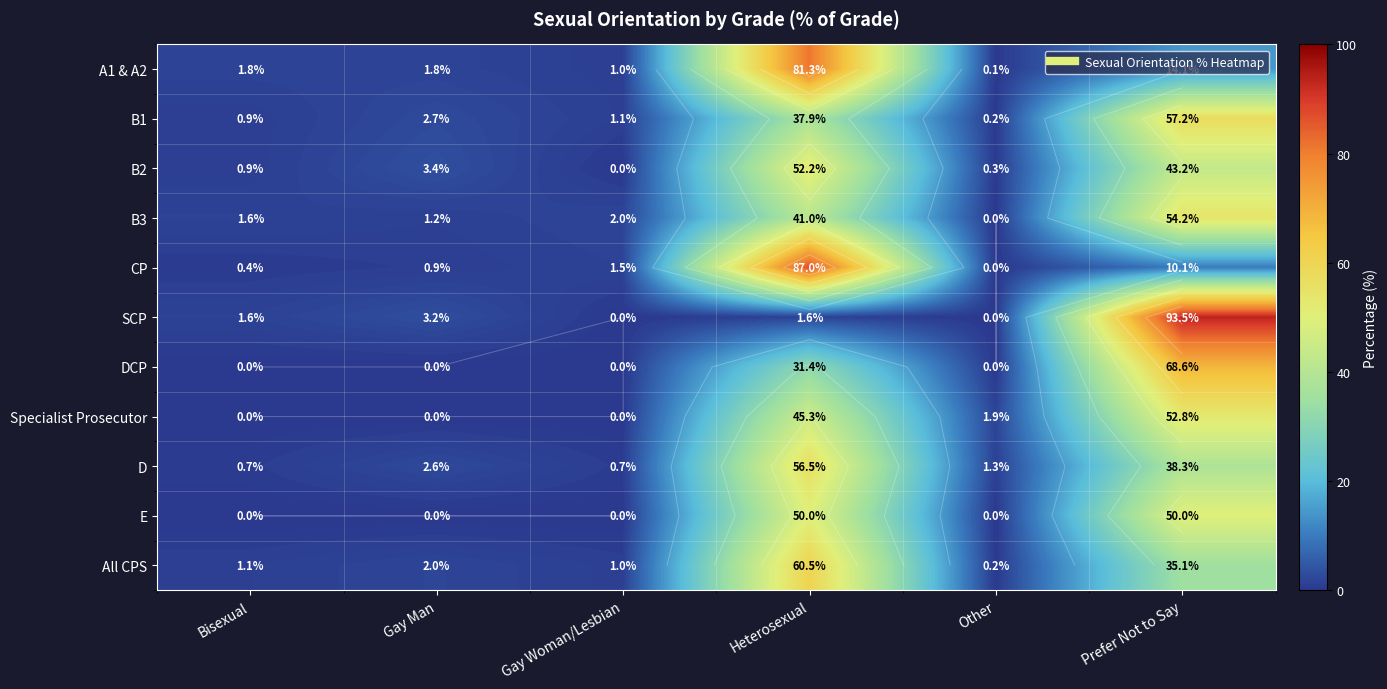

List the series in order of their peak value, lowest first.

E, B2, Specialist Prosecutor, B3, D, B1, All CPS, DCP, A1 & A2, CP, SCP